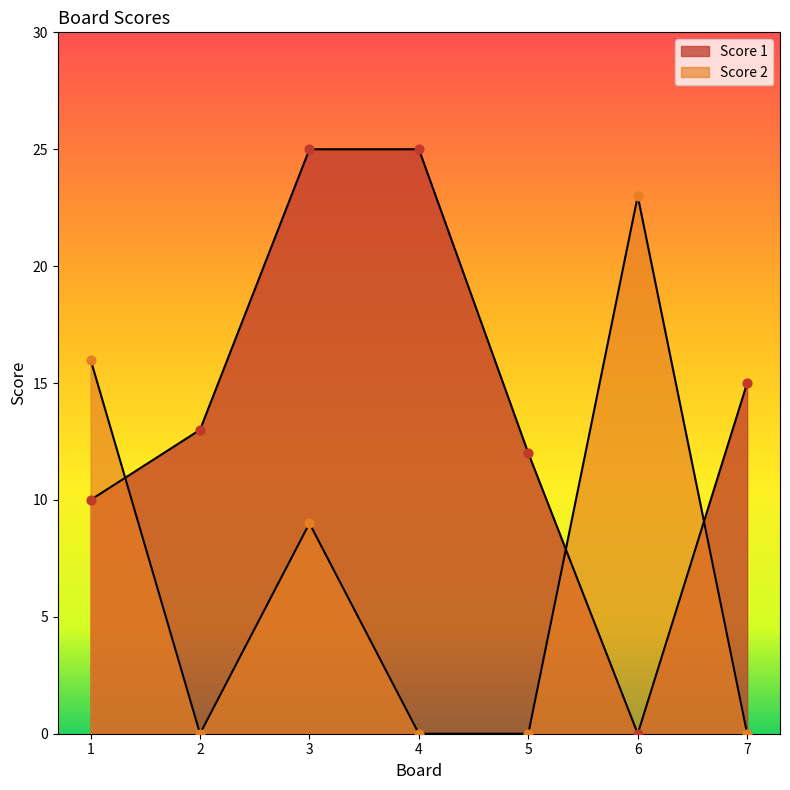

What is the total value across all series at 1?

26